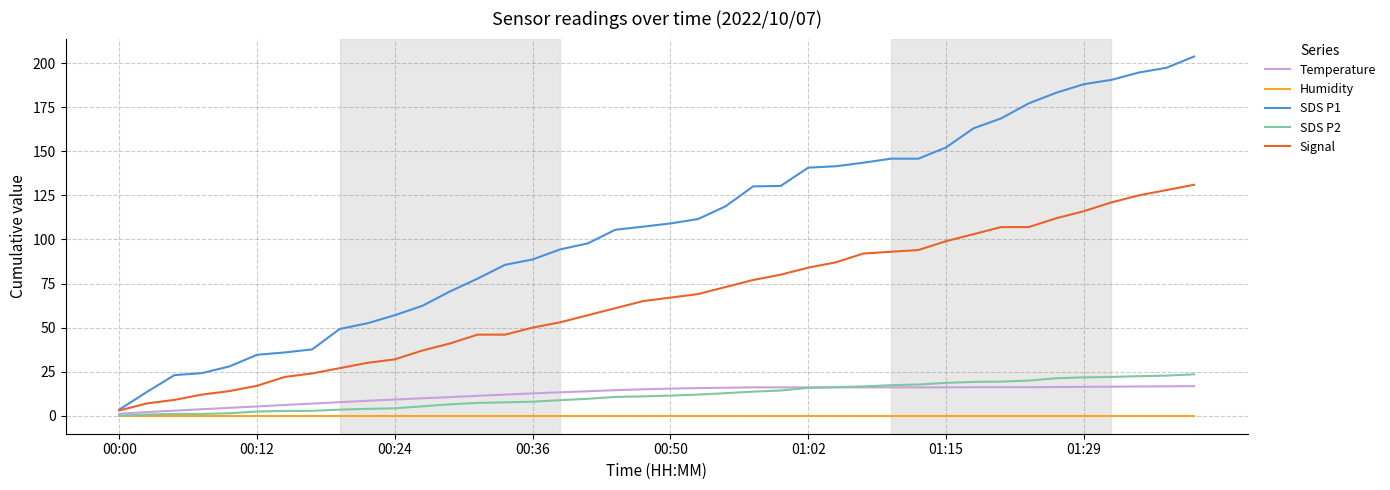

Which series has the largest total across all categories?

SDS P1